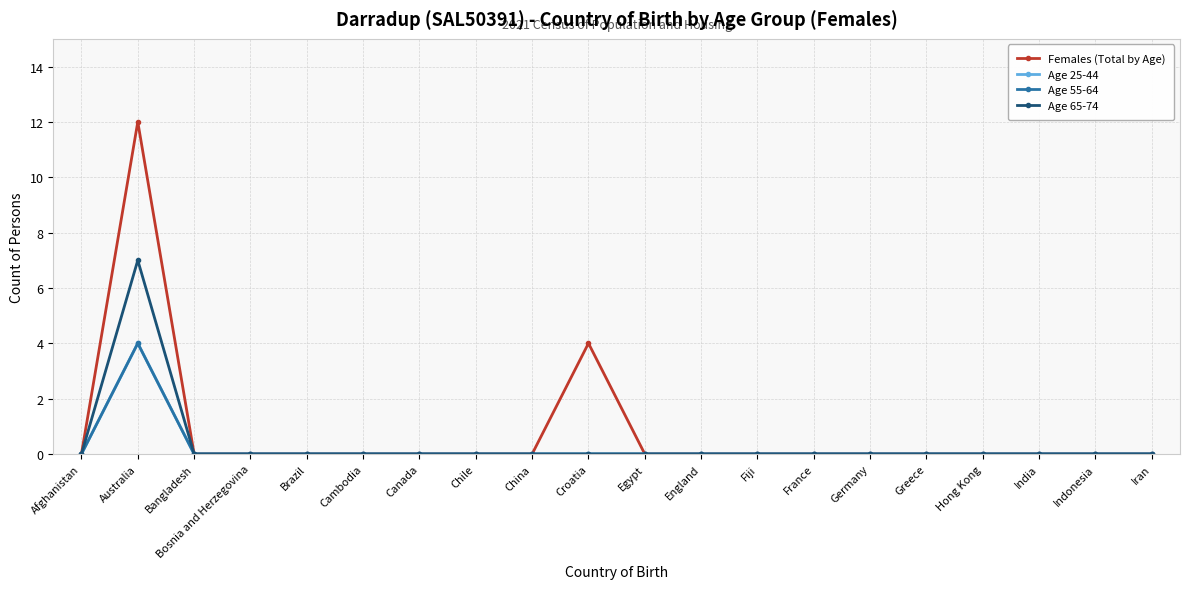

Does the chart have visible grid lines?

Yes